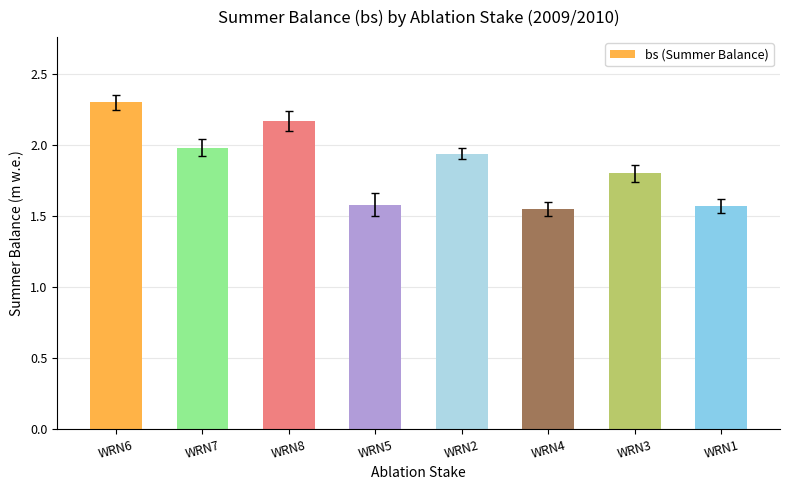

Are the bars horizontal?

No